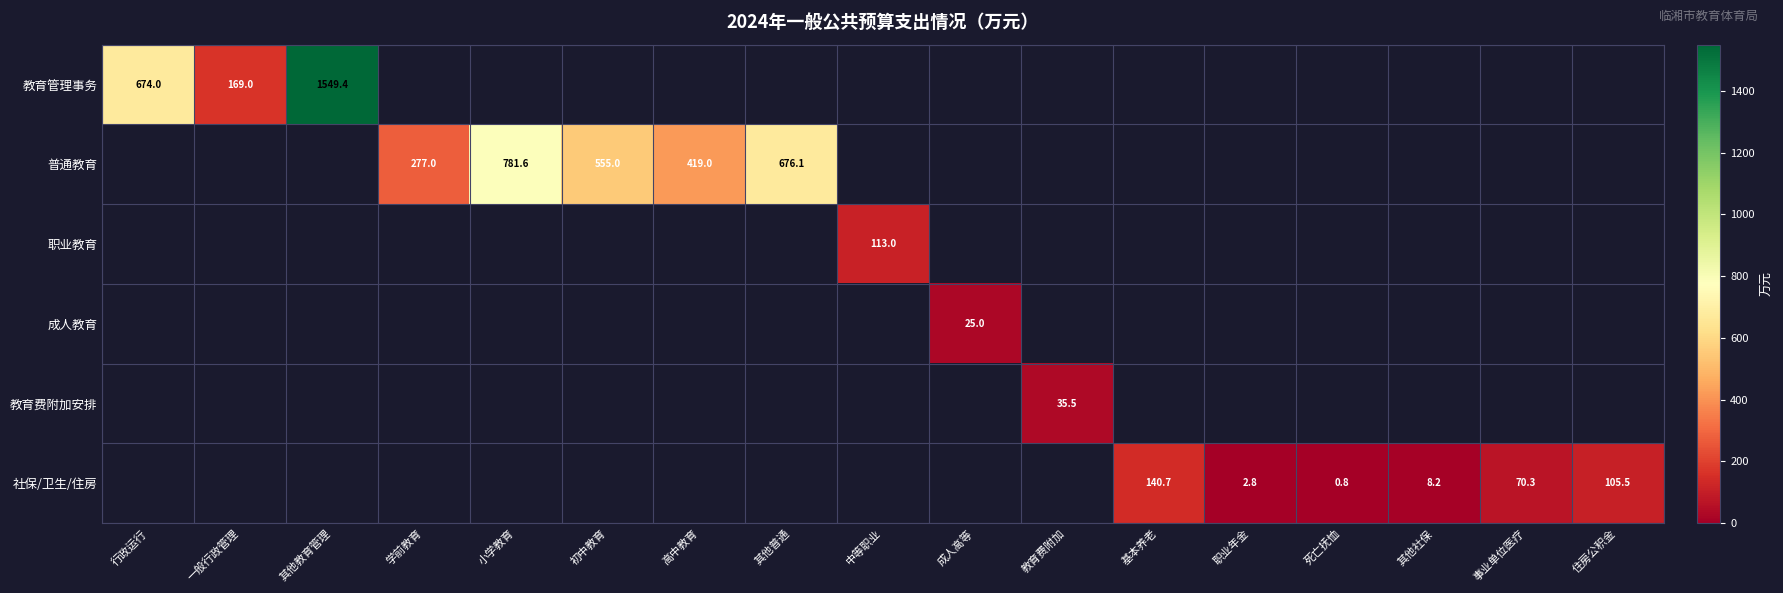

Which label corresponds to the largest value in the chart?

其他教育管理